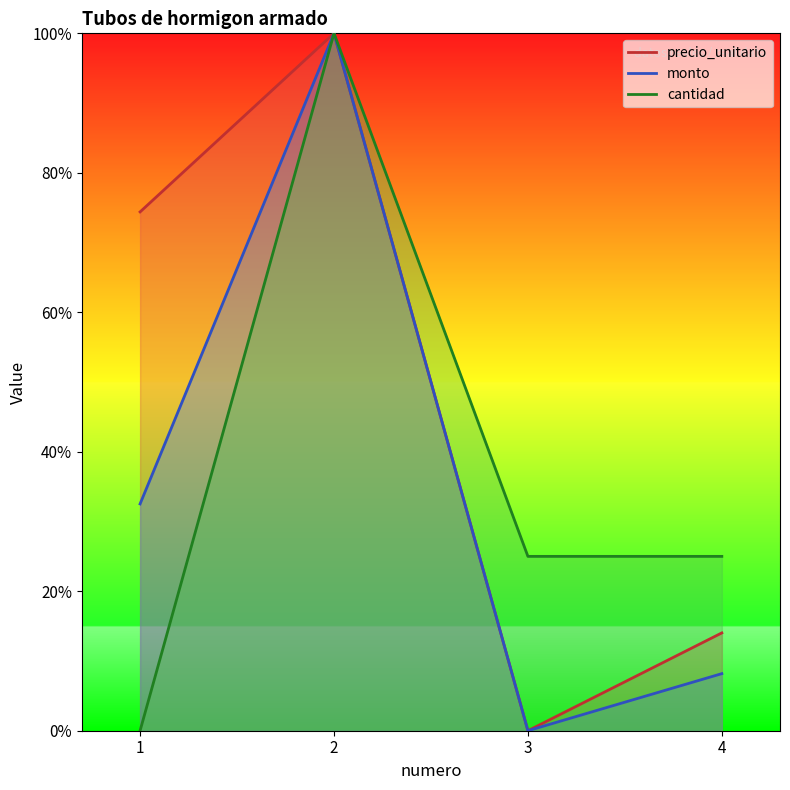

Reading right to left, extract all data points from this chart.

precio_unitario: 4=14.0	3=0.0	2=100.0	1=74.4
monto: 4=8.2	3=0.0	2=100.0	1=32.5
cantidad: 4=25.0	3=25.0	2=100.0	1=0.0